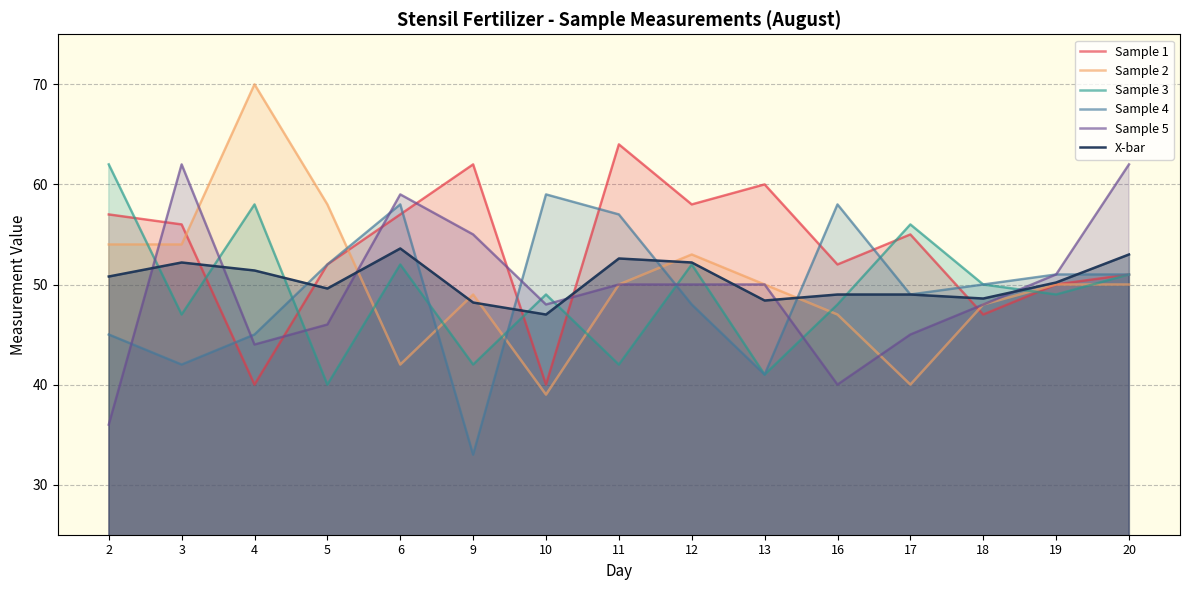

Reading left to right, list all the values displayed in this chart.

Sample 1: 57.0	56.0	40.0	52.0	57.0	62.0	40.0	64.0	58.0	60.0	52.0	55.0	47.0	50.0	51.0
Sample 2: 54.0	54.0	70.0	58.0	42.0	49.0	39.0	50.0	53.0	50.0	47.0	40.0	48.0	50.0	50.0
Sample 3: 62.0	47.0	58.0	40.0	52.0	42.0	49.0	42.0	52.0	41.0	48.0	56.0	50.0	49.0	51.0
Sample 4: 45.0	42.0	45.0	52.0	58.0	33.0	59.0	57.0	48.0	41.0	58.0	49.0	50.0	51.0	51.0
Sample 5: 36.0	62.0	44.0	46.0	59.0	55.0	48.0	50.0	50.0	50.0	40.0	45.0	48.0	51.0	62.0
X-bar: 50.8	52.2	51.4	49.6	53.6	48.2	47.0	52.6	52.2	48.4	49.0	49.0	48.6	50.2	53.0